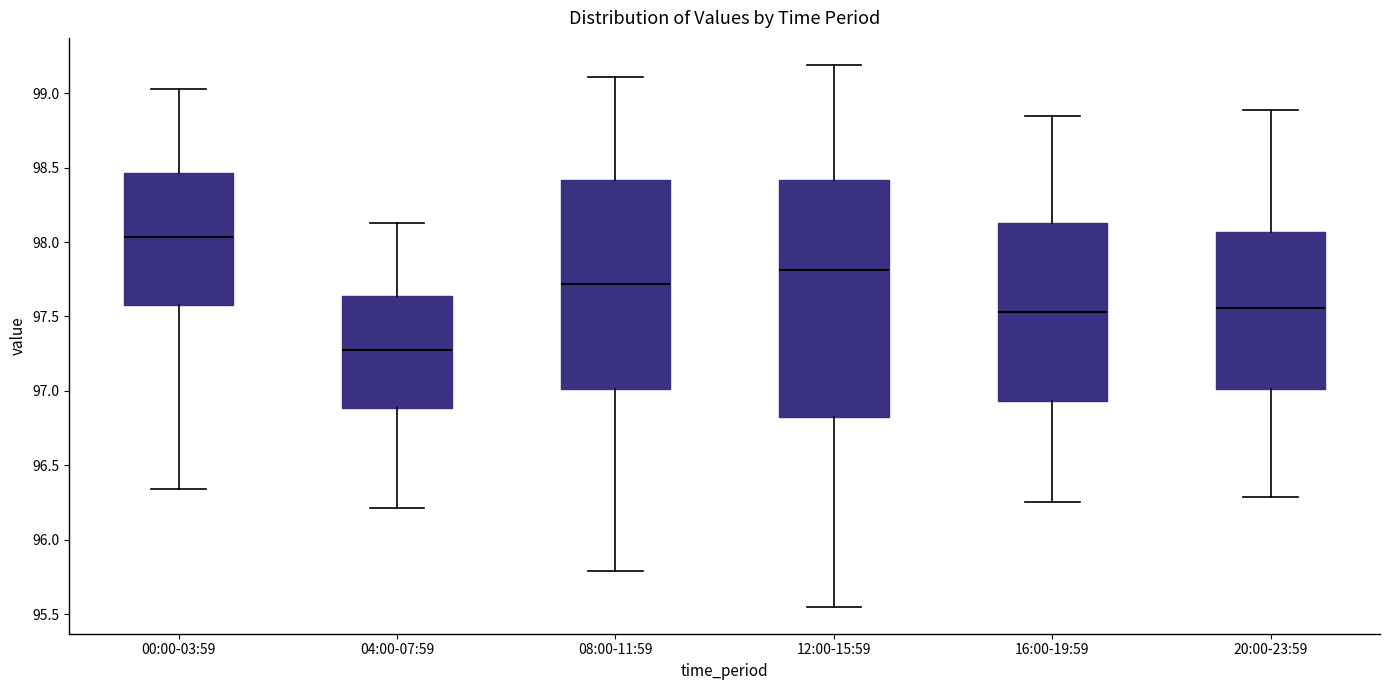

Reading left to right, read every box against the y-axis: the position of its median line, the range the box covers, and the ends of its whiskers. The values are not printed on the chart, so give them approximately, as read against the axis.

00:00-03:59: median 98.05, box 97.60 to 98.45, whiskers 96.35 to 99.05
04:00-07:59: median 97.30, box 96.90 to 97.65, whiskers 96.20 to 98.15
08:00-11:59: median 97.70, box 97.00 to 98.40, whiskers 95.80 to 99.10
12:00-15:59: median 97.80, box 96.85 to 98.40, whiskers 95.55 to 99.20
16:00-19:59: median 97.55, box 96.95 to 98.15, whiskers 96.25 to 98.85
20:00-23:59: median 97.55, box 97.00 to 98.05, whiskers 96.30 to 98.90